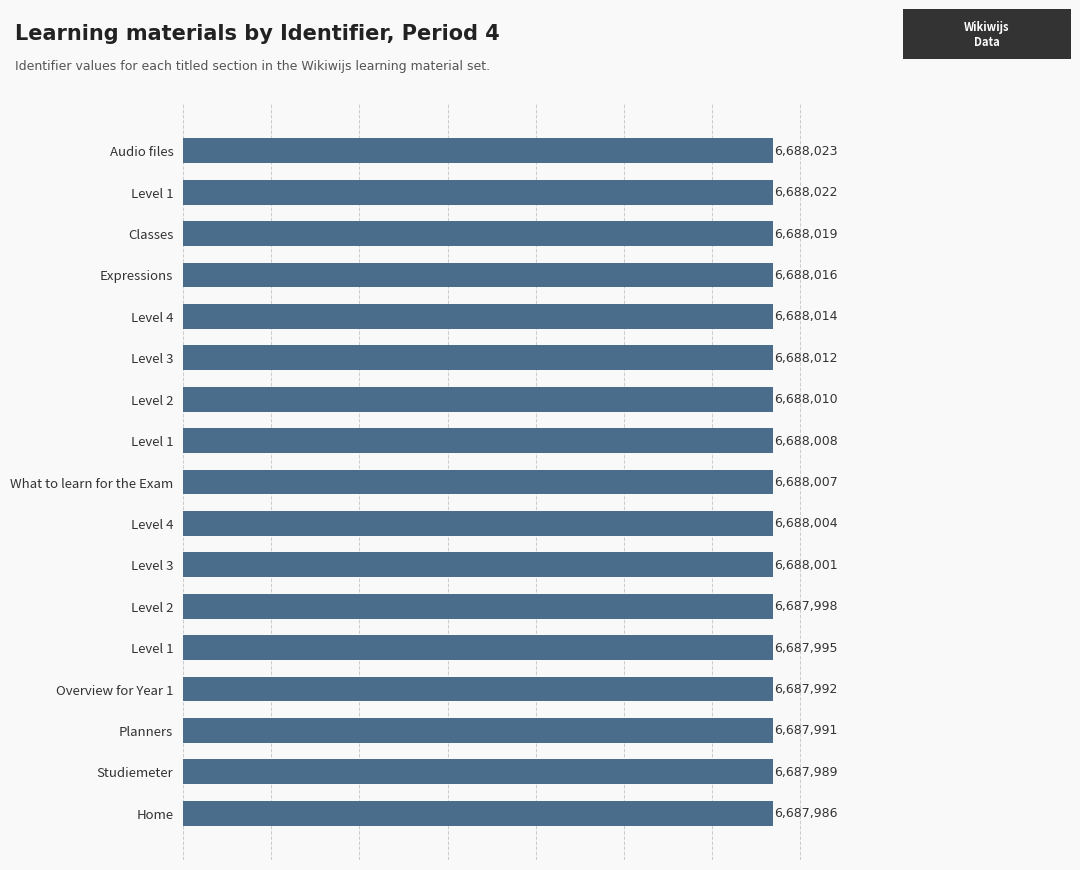

Are the bars grouped side by side (vs. stacked)?

No